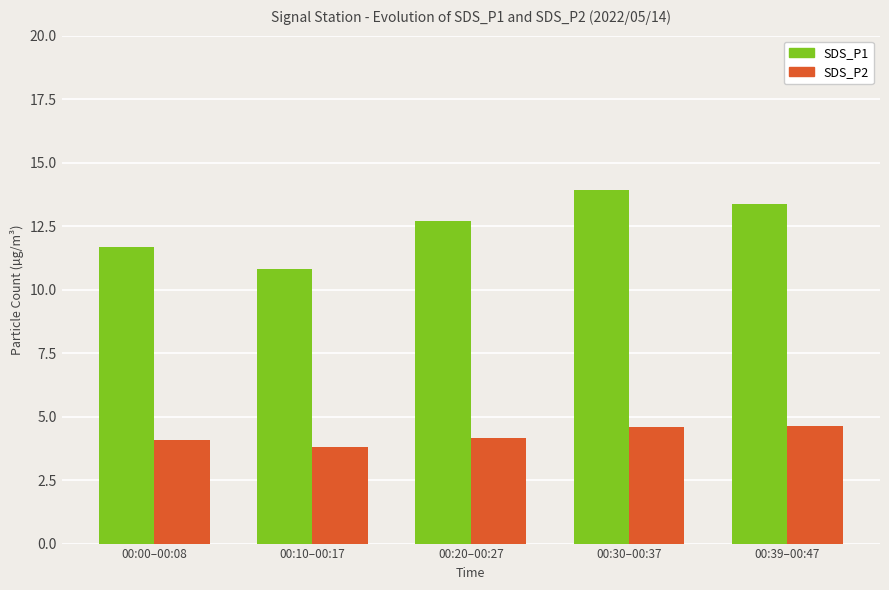

Reading left to right, what are all the values shown in this chart?

SDS_P1: 00:00–00:08=11.7	00:10–00:17=10.8	00:20–00:27=12.7	00:30–00:37=13.9	00:39–00:47=13.4
SDS_P2: 00:00–00:08=4.1	00:10–00:17=3.8	00:20–00:27=4.2	00:30–00:37=4.6	00:39–00:47=4.6